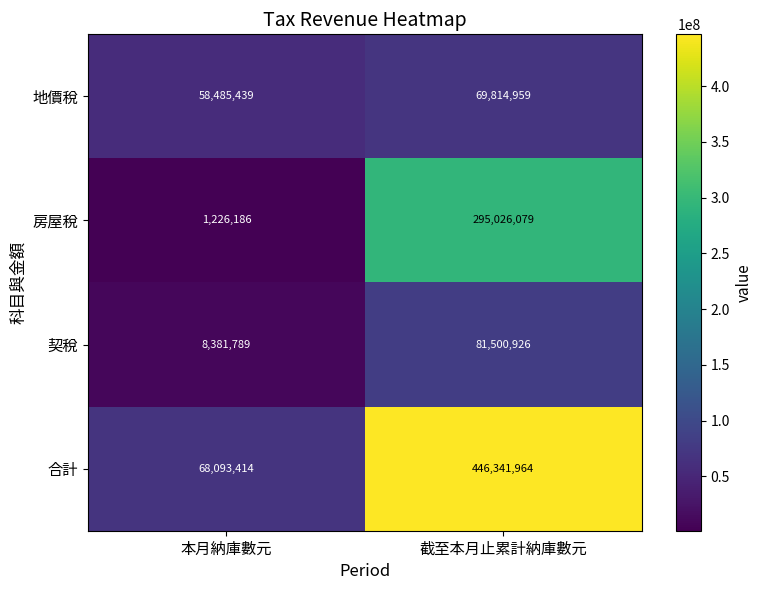

What is the difference between the maximum and minimum values in the 合計 series?

378248550